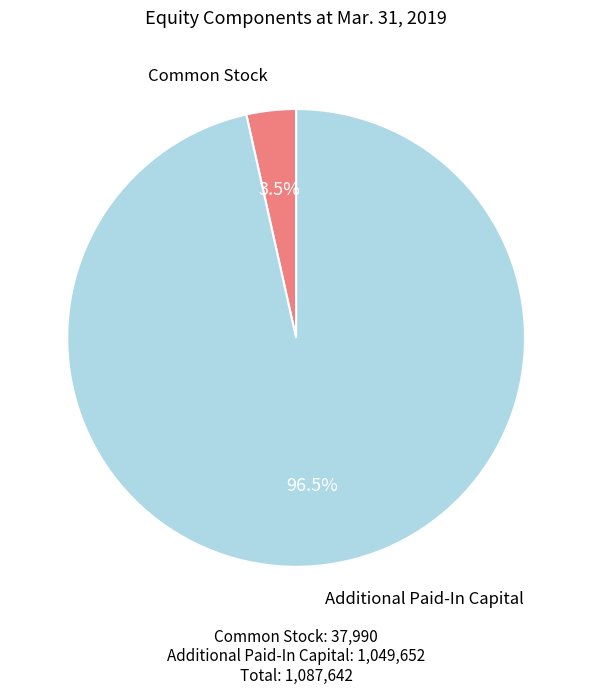

Rank the categories by value from lowest to highest.

Common Stock, Additional Paid-In Capital